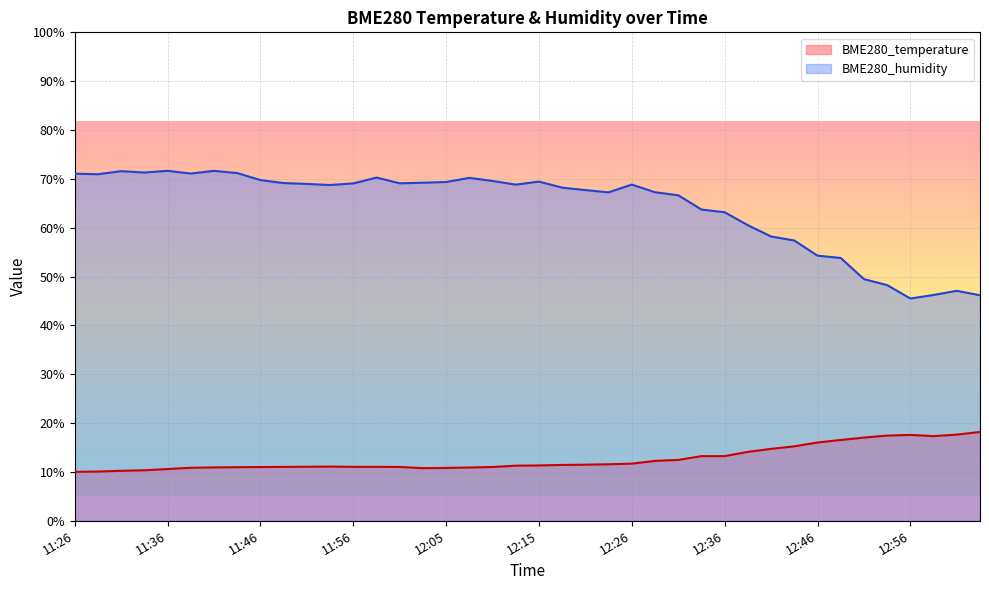

Is it true that BME280_humidity equals 45.5 at 11:39?

False